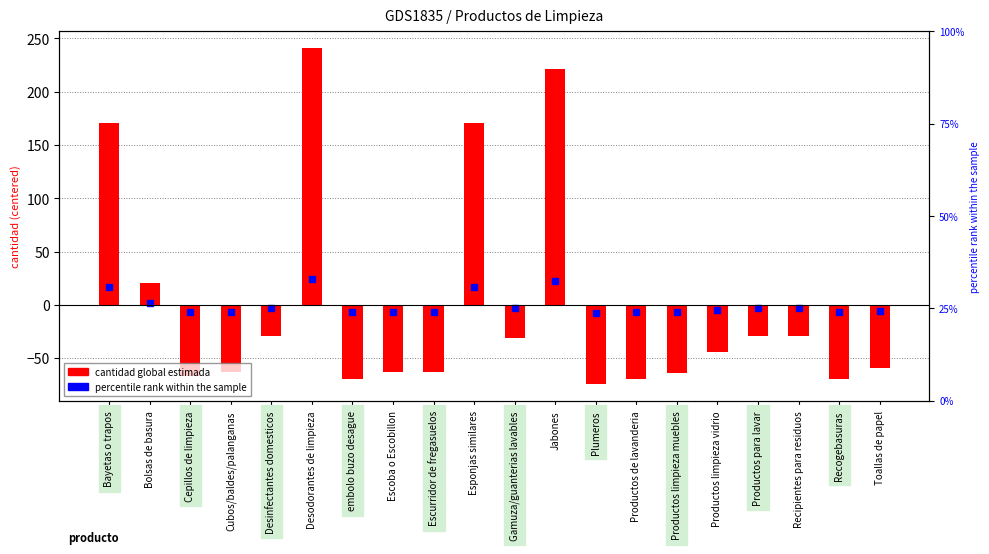

What is the greatest value displayed?

240.8